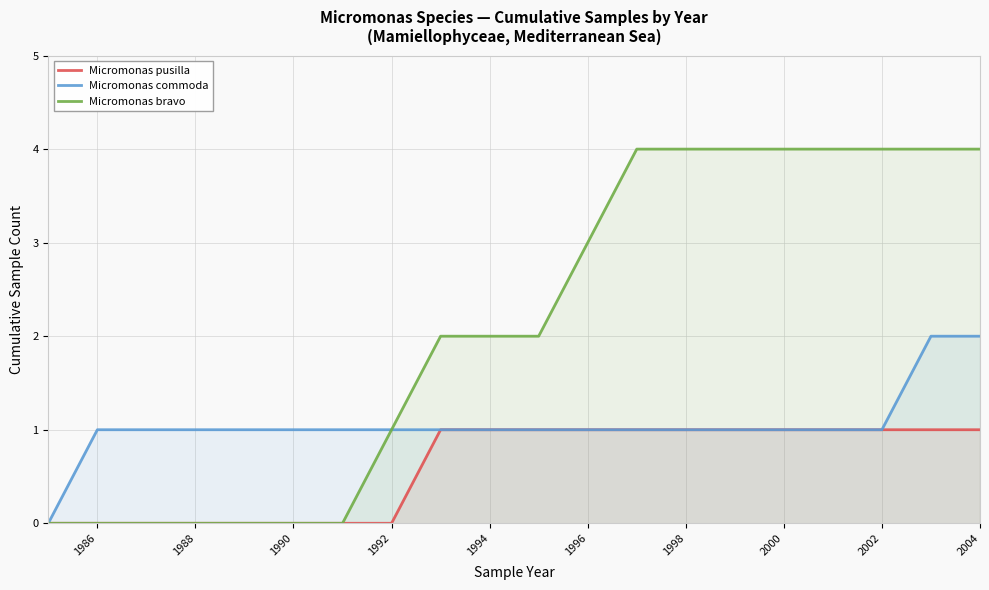

The value of Micromonas pusilla at 1990 is 0. True or false?

True